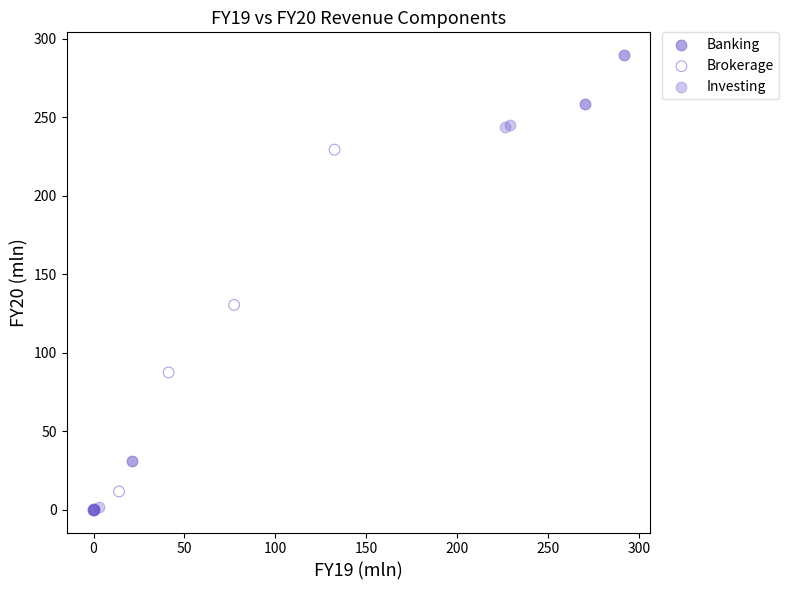

Which series contains the highest Y value?

Banking